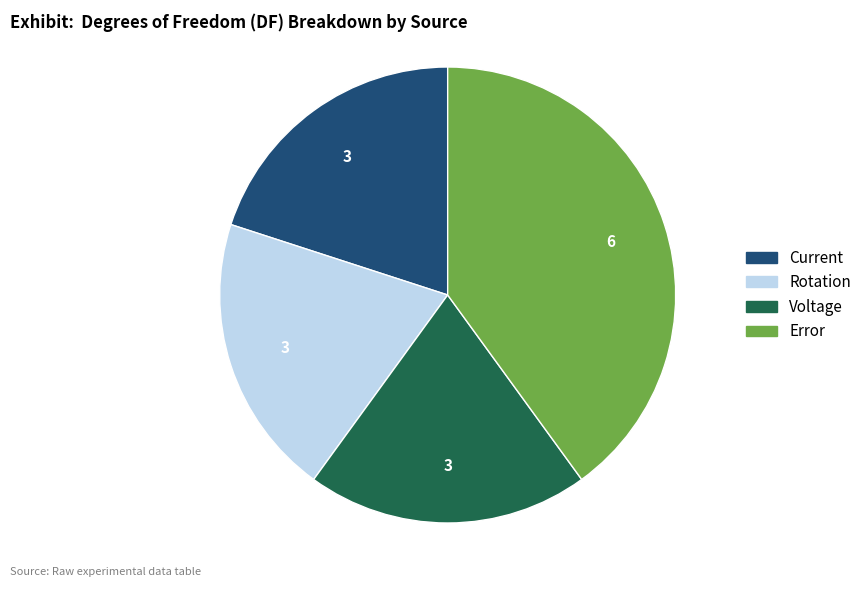

How many slices are in this pie chart?

4